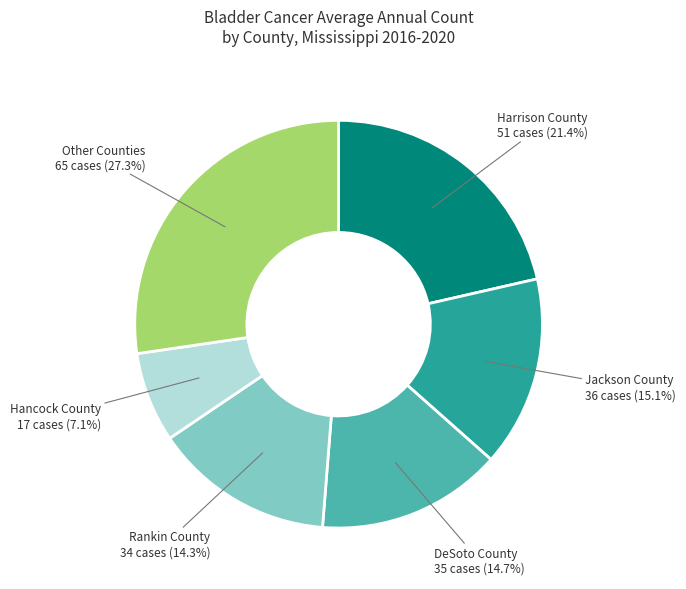

Is there any slice that represents more than half of the pie?

No